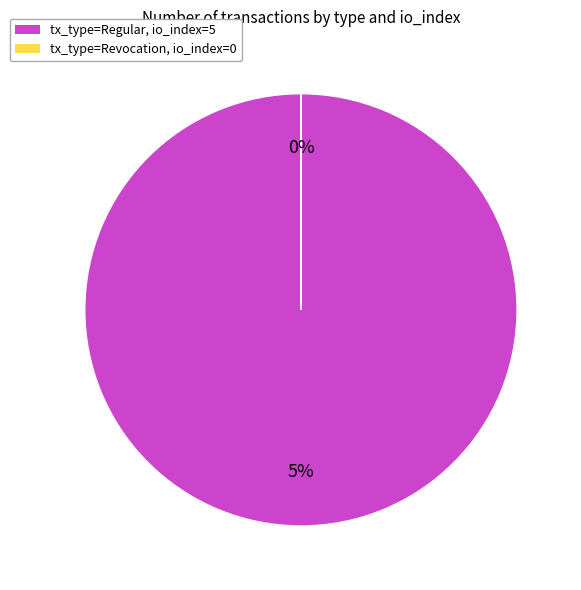

Is there any slice that represents more than half of the pie?

Yes